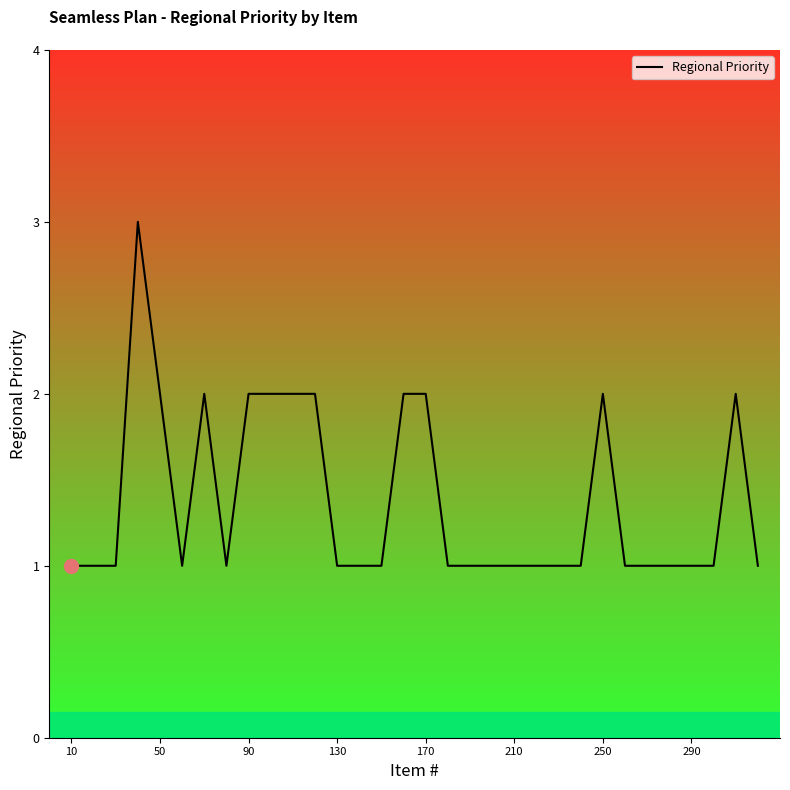

What is the greatest value displayed?

3